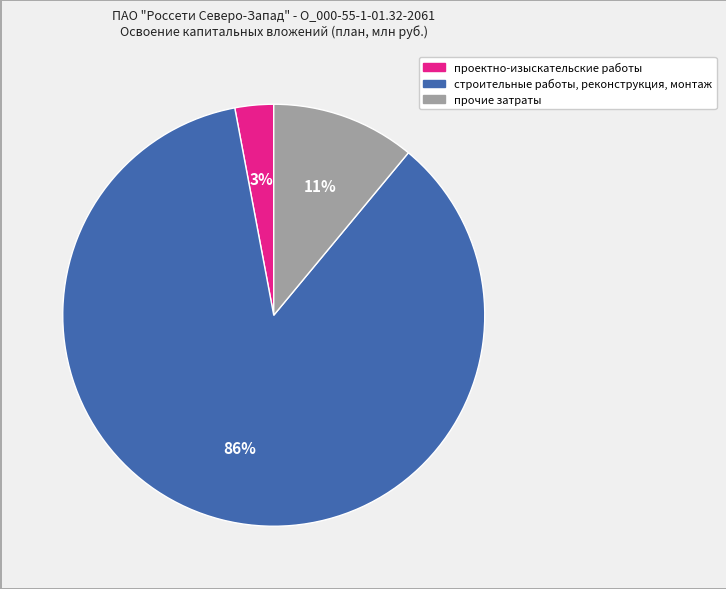

To the nearest percent, what is the average slice percentage?

33%